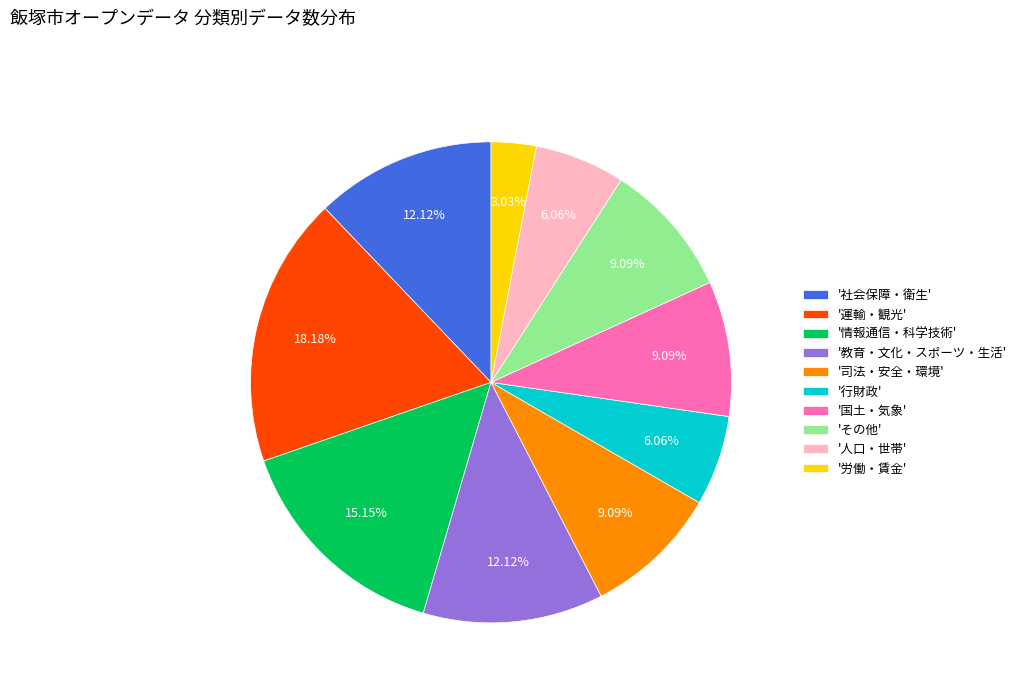

Approximately how many times larger is the value at '労働・賃金' compared to '国土・気象'?

0.3